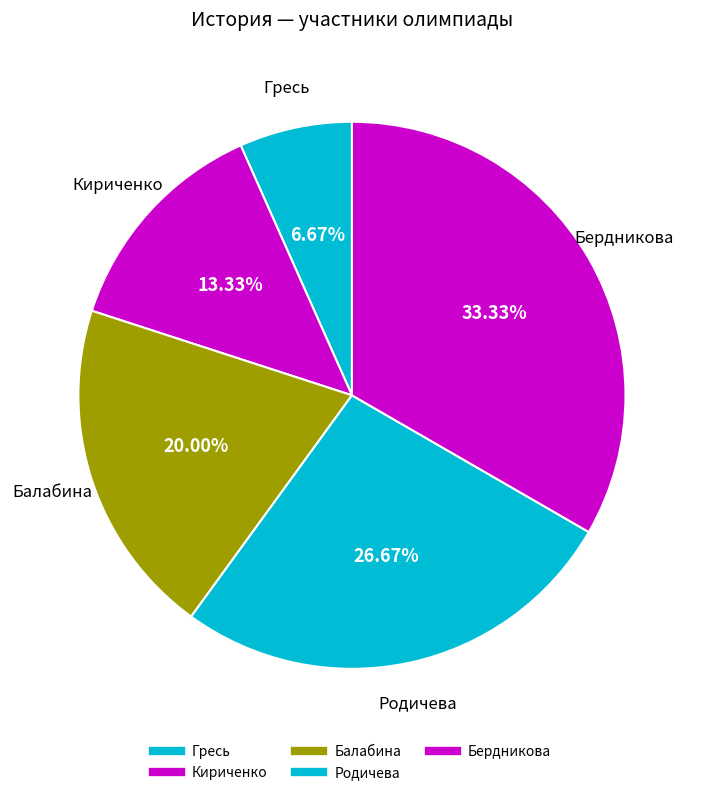

How many segments does this pie chart have?

5